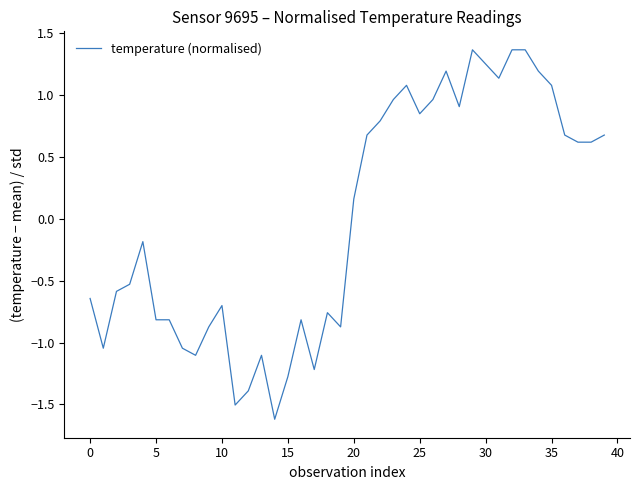

What is the smallest value displayed?

-1.6